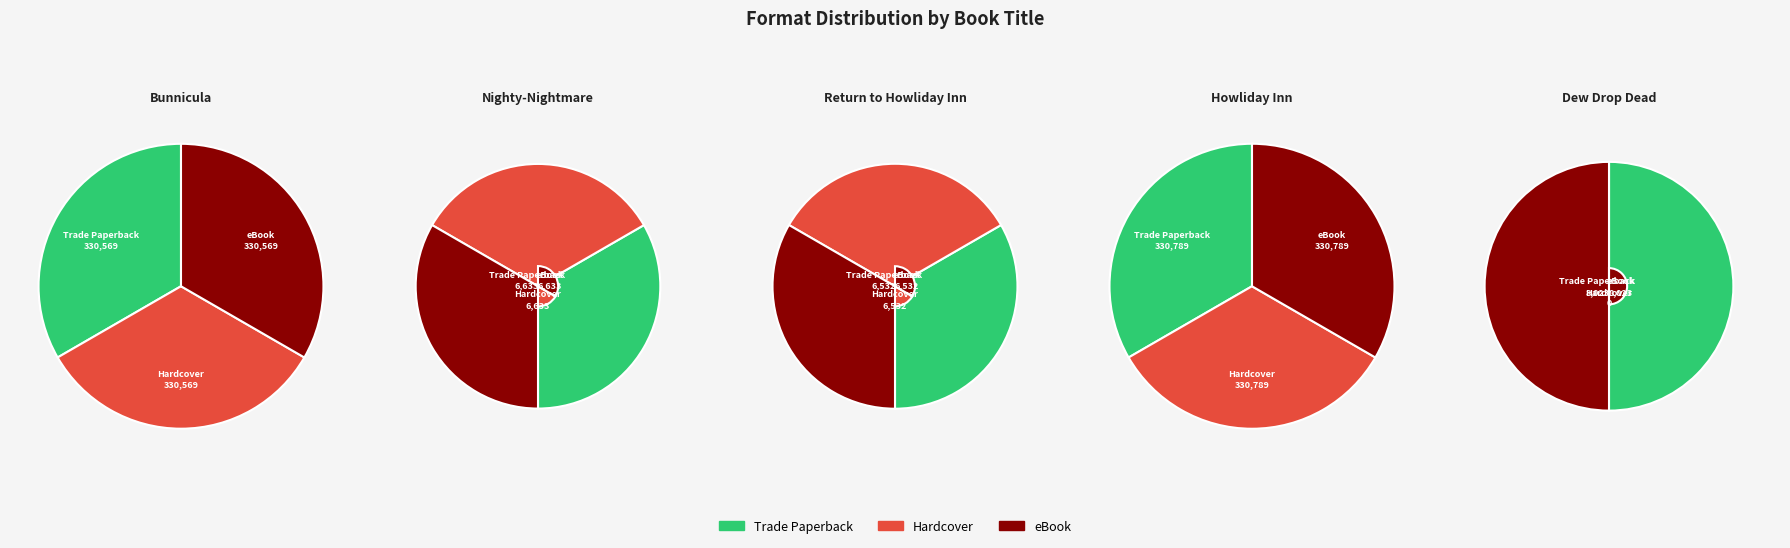

To the nearest percent, what is the difference between the Dew Drop Dead and Howliday Inn slice percentages?

47%